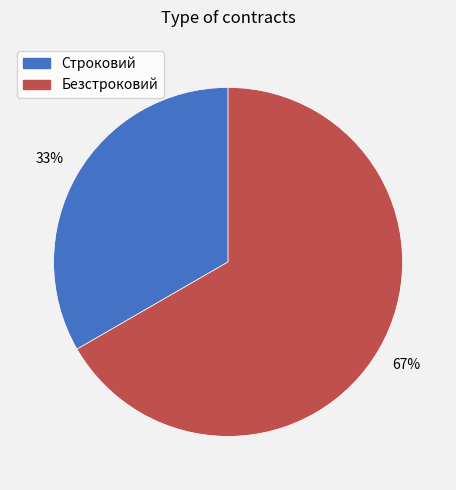

To the nearest percent, what is the combined percentage of Безстроковий and Строковий?

100%